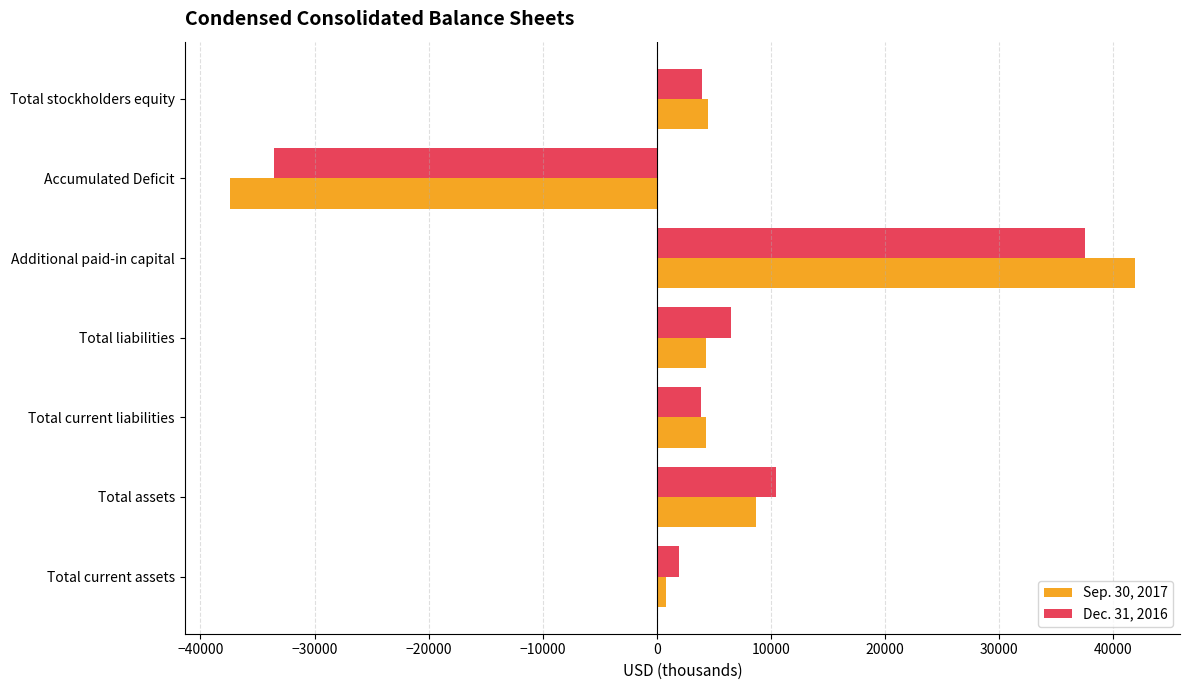

What is the maximum value for Dec. 31, 2016?

37504